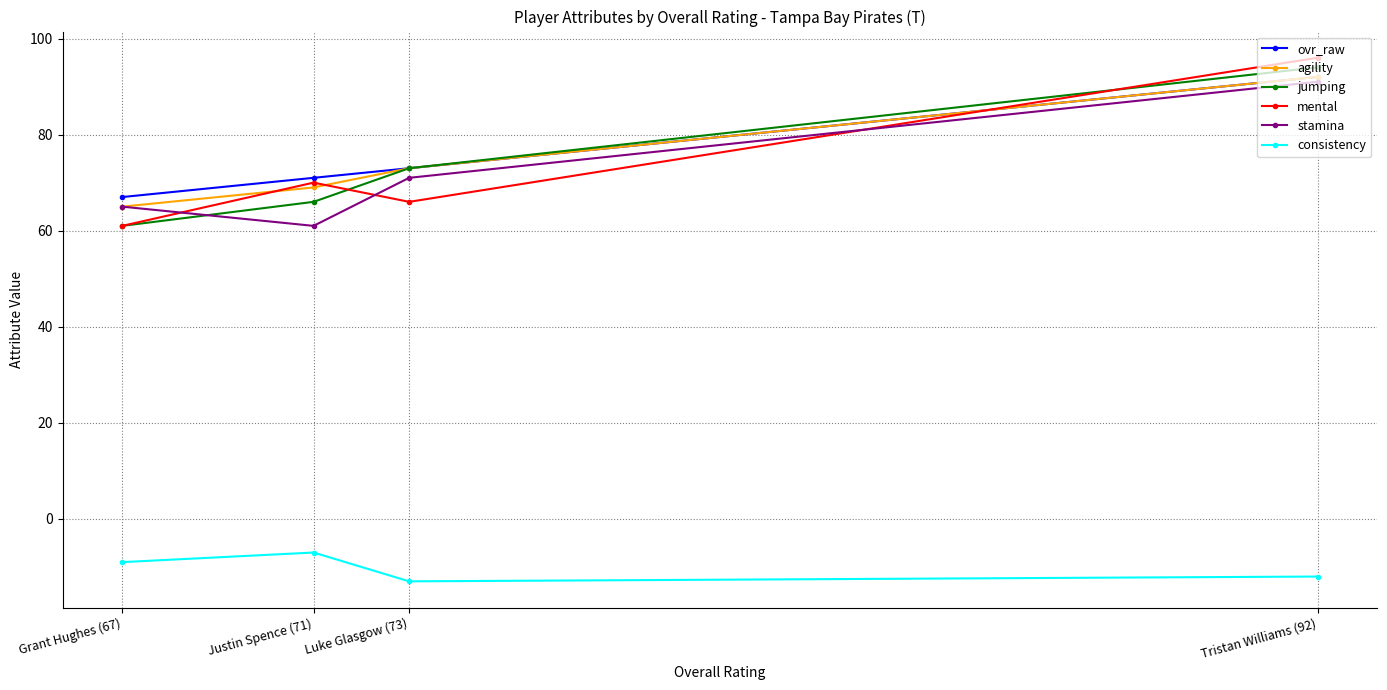

What is the label of the 3rd point from the right?

Justin Spence (71)